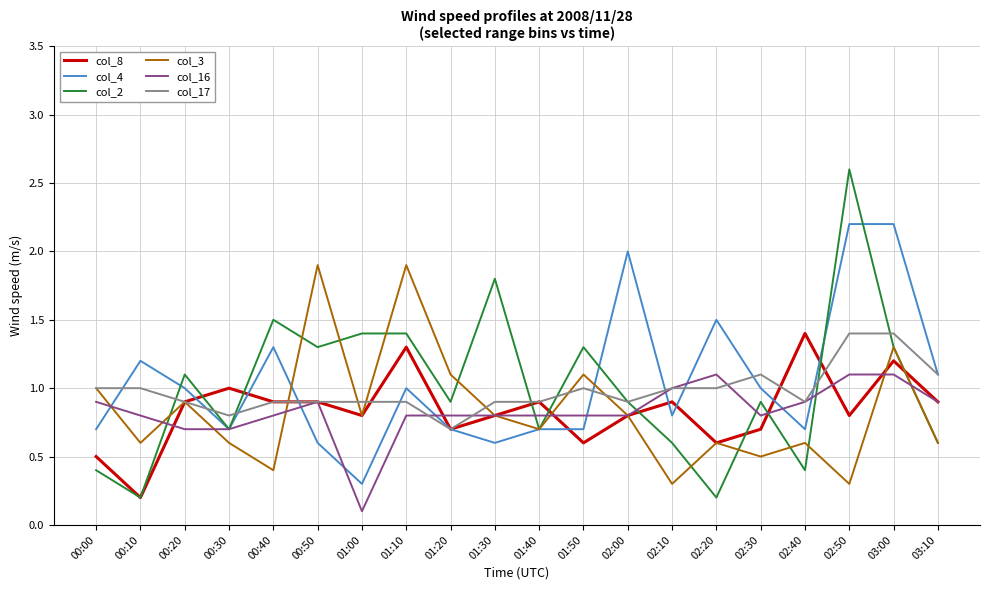

Reading left to right, transcribe all the data shown in this chart.

col_8: 0.5	0.2	0.9	1.0	0.9	0.9	0.8	1.3	0.7	0.8	0.9	0.6	0.8	0.9	0.6	0.7	1.4	0.8	1.2	0.9
col_4: 0.7	1.2	1.0	0.7	1.3	0.6	0.3	1.0	0.7	0.6	0.7	0.7	2.0	0.8	1.5	1.0	0.7	2.2	2.2	1.1
col_2: 0.4	0.2	1.1	0.7	1.5	1.3	1.4	1.4	0.9	1.8	0.7	1.3	0.9	0.6	0.2	0.9	0.4	2.6	1.3	0.6
col_3: 1.0	0.6	0.9	0.6	0.4	1.9	0.8	1.9	1.1	0.8	0.7	1.1	0.8	0.3	0.6	0.5	0.6	0.3	1.3	0.6
col_16: 0.9	0.8	0.7	0.7	0.8	0.9	0.1	0.8	0.8	0.8	0.8	0.8	0.8	1.0	1.1	0.8	0.9	1.1	1.1	0.9
col_17: 1.0	1.0	0.9	0.8	0.9	0.9	0.9	0.9	0.7	0.9	0.9	1.0	0.9	1.0	1.0	1.1	0.9	1.4	1.4	1.1